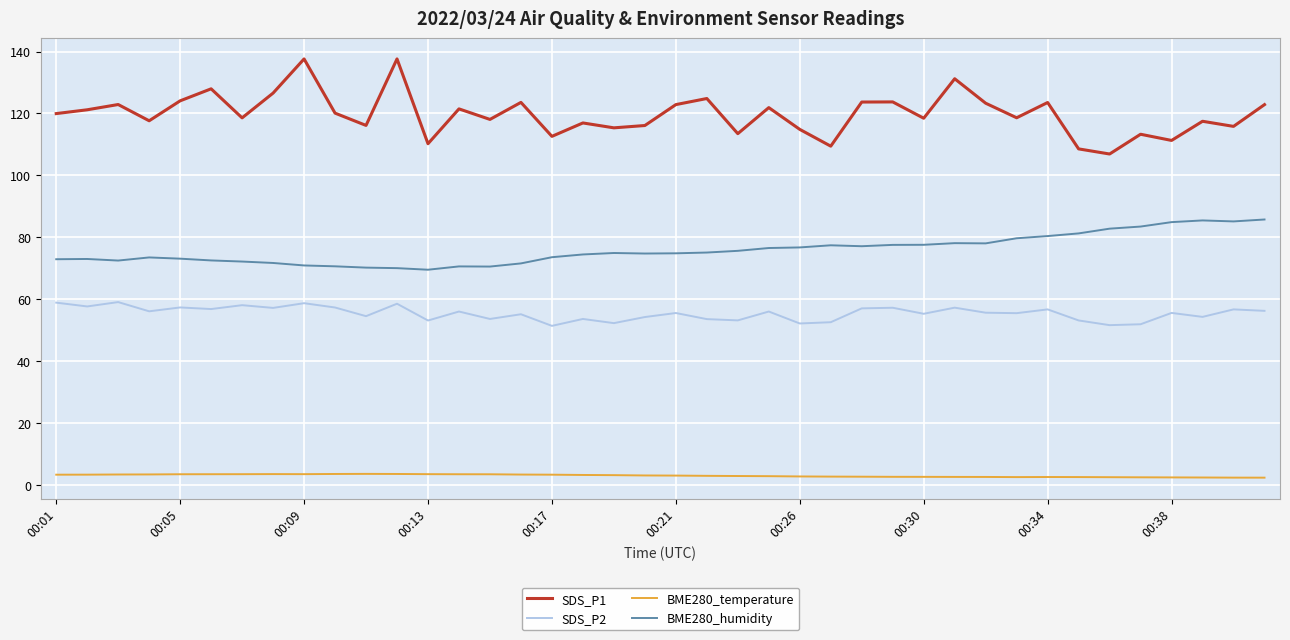

Which series has the widest spread of values?

SDS_P1